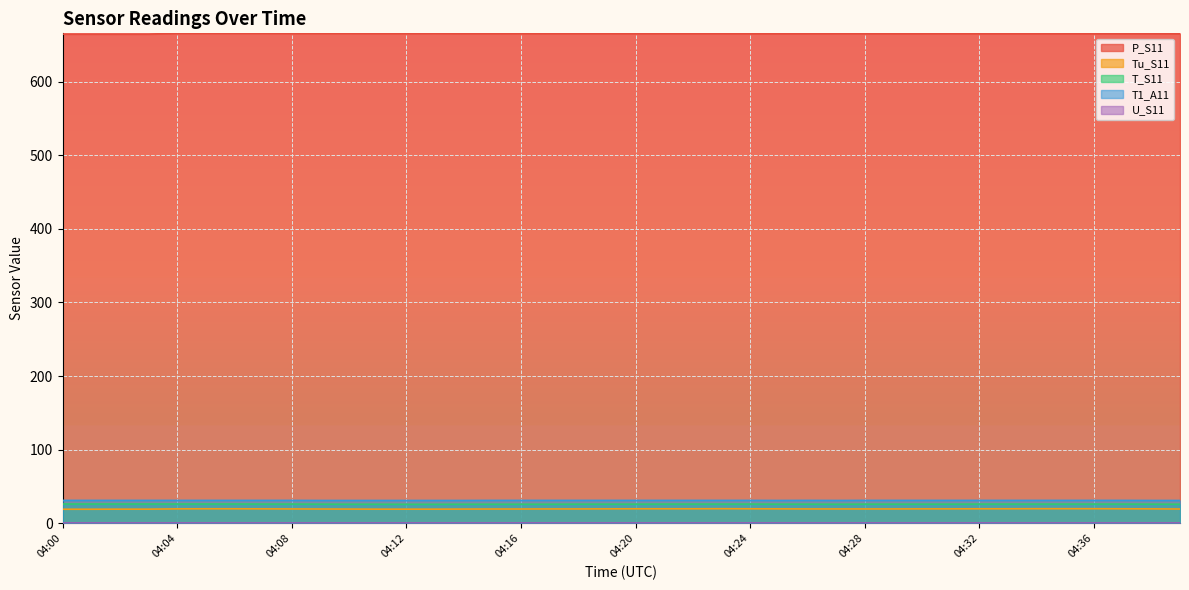

How many T_S11 values are between 26 and 27?

30